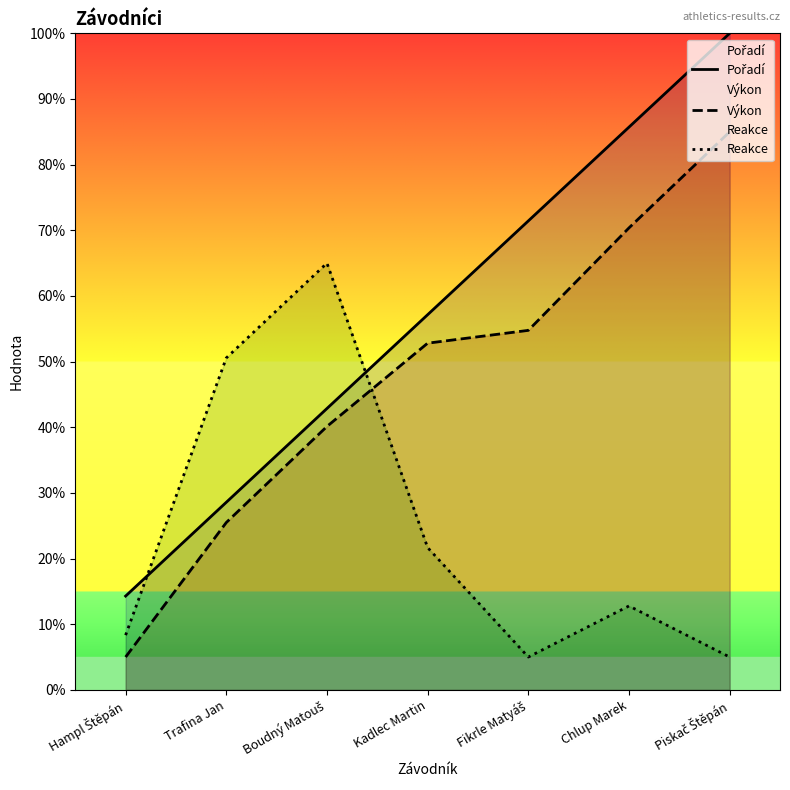

What is the total value across all series at Trafina Jan?

104.6